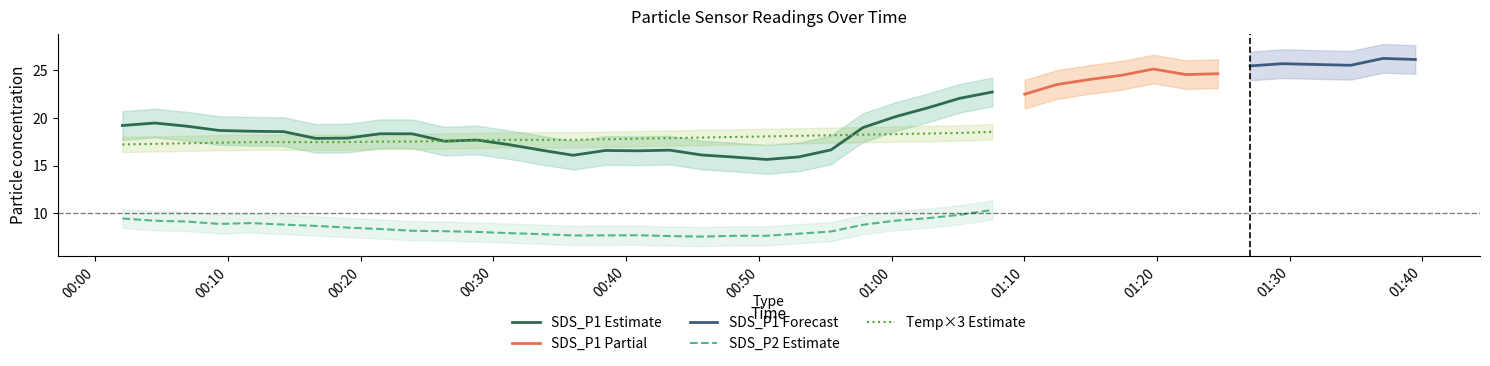

True or false: Temp×3 Estimate and SDS_P2 Estimate intersect in this chart.

False